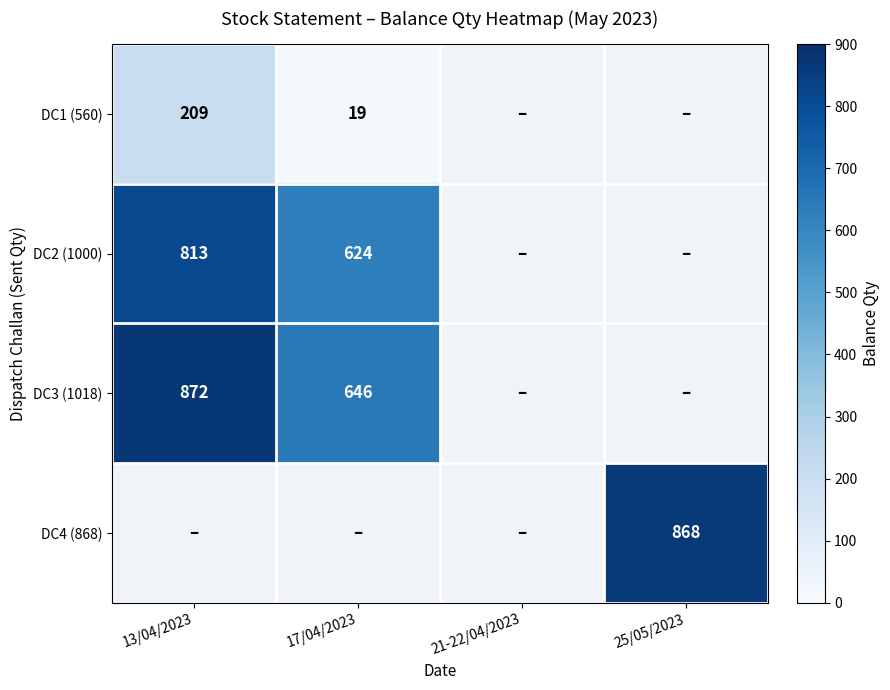

Is the value of DC3 (1018) at 17/04/2023 greater than the value of DC1 (560) at 13/04/2023?

Yes